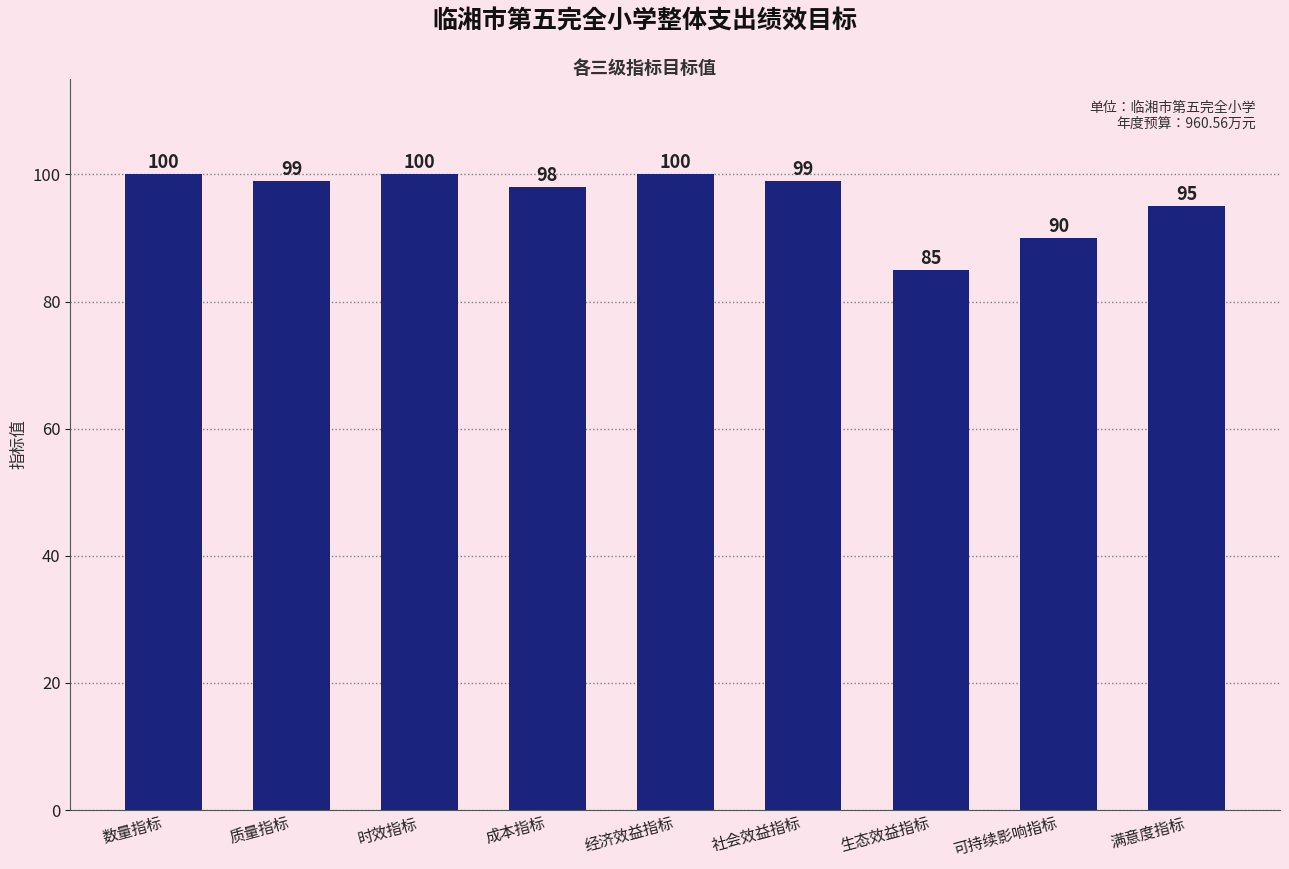

What is the value of the 3rd bar from the left?

100